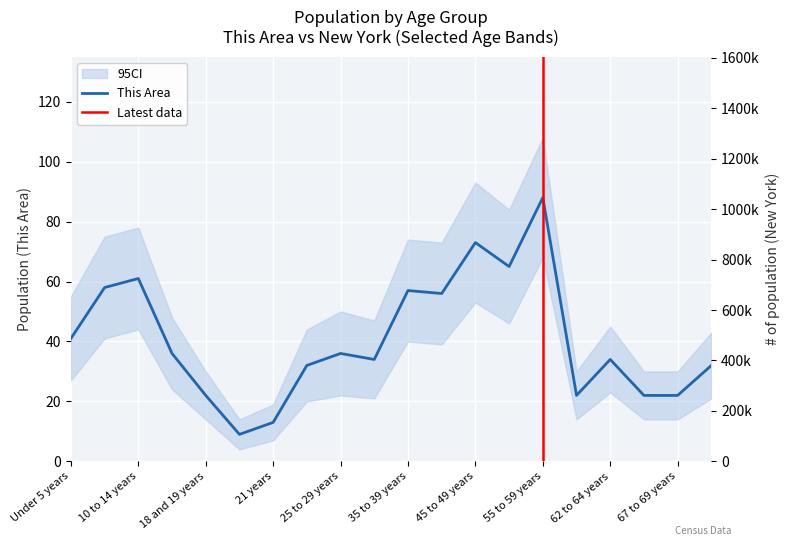

Between 25 to 29 years and 62 to 64 years, which is larger?

25 to 29 years